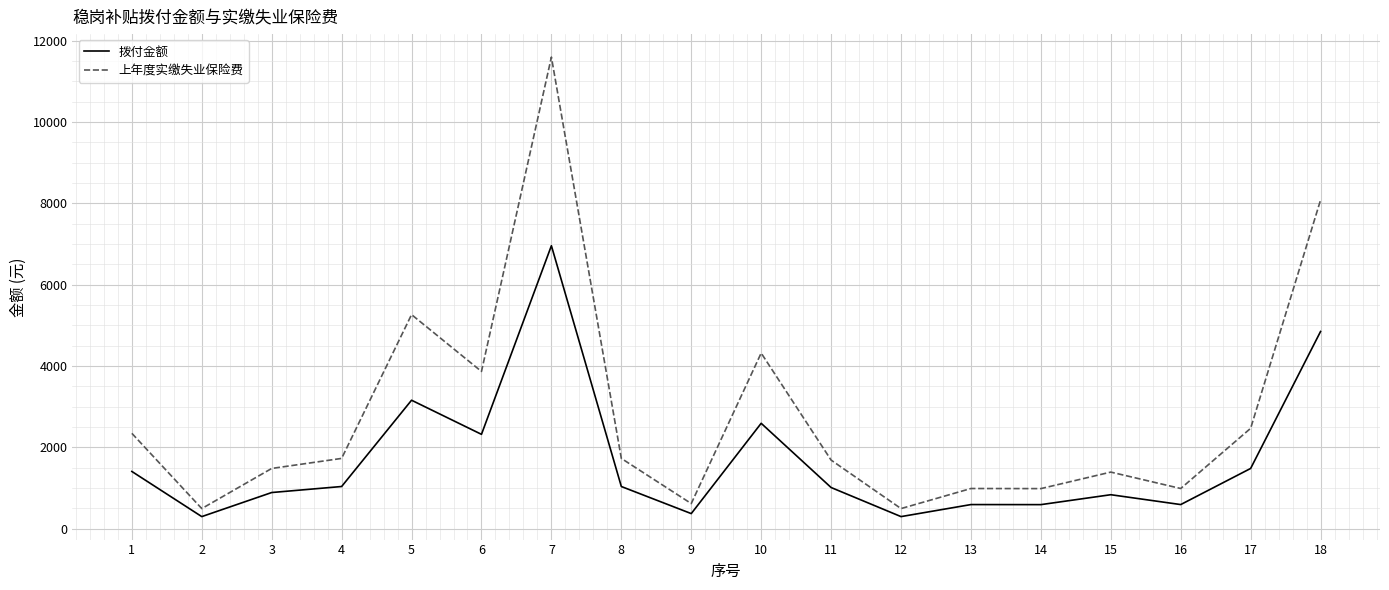

Does the chart display data point markers on the line(s)?

No